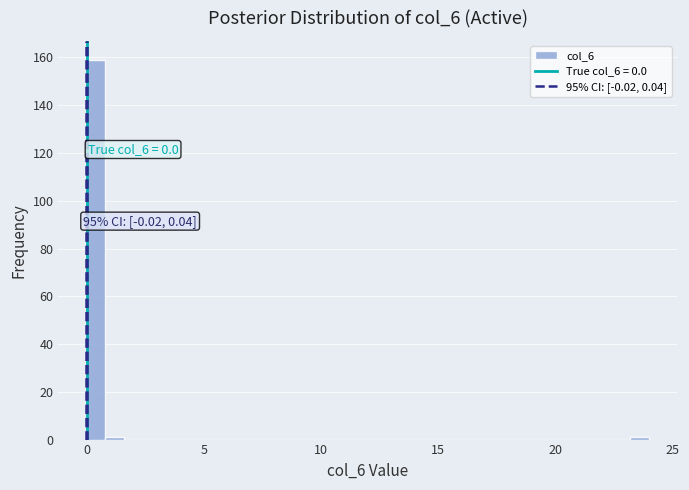

Around what value on the x-axis is the tallest bar? Give the approximate position of its centre, as read against the axis.

0.5